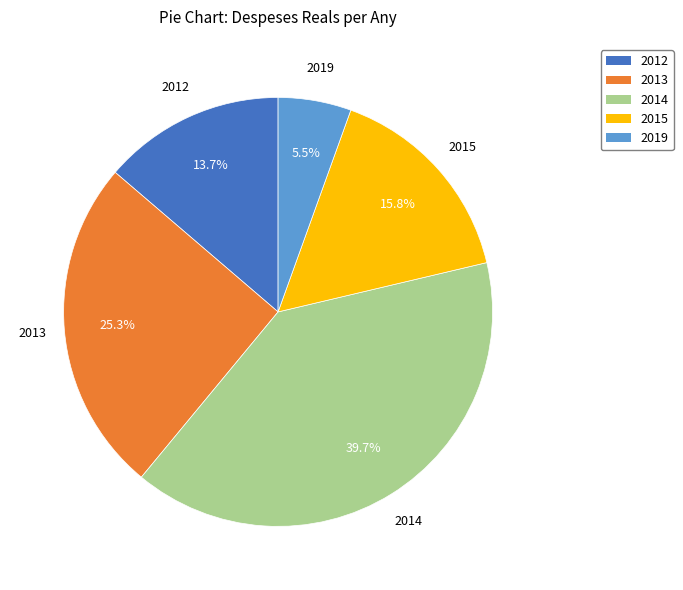

Which slice is the largest?

2014